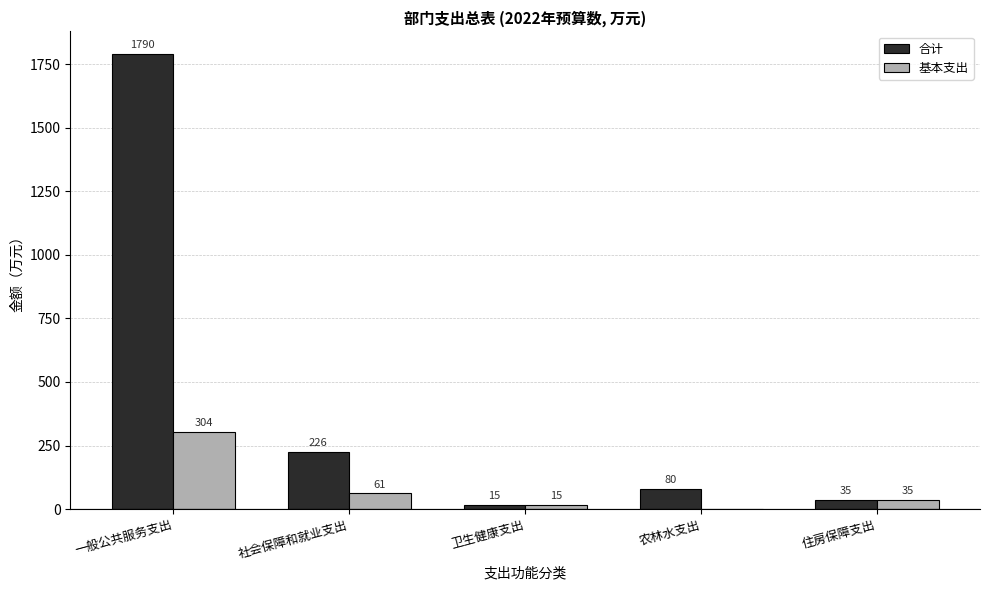

Which series has the largest total across all categories?

合计